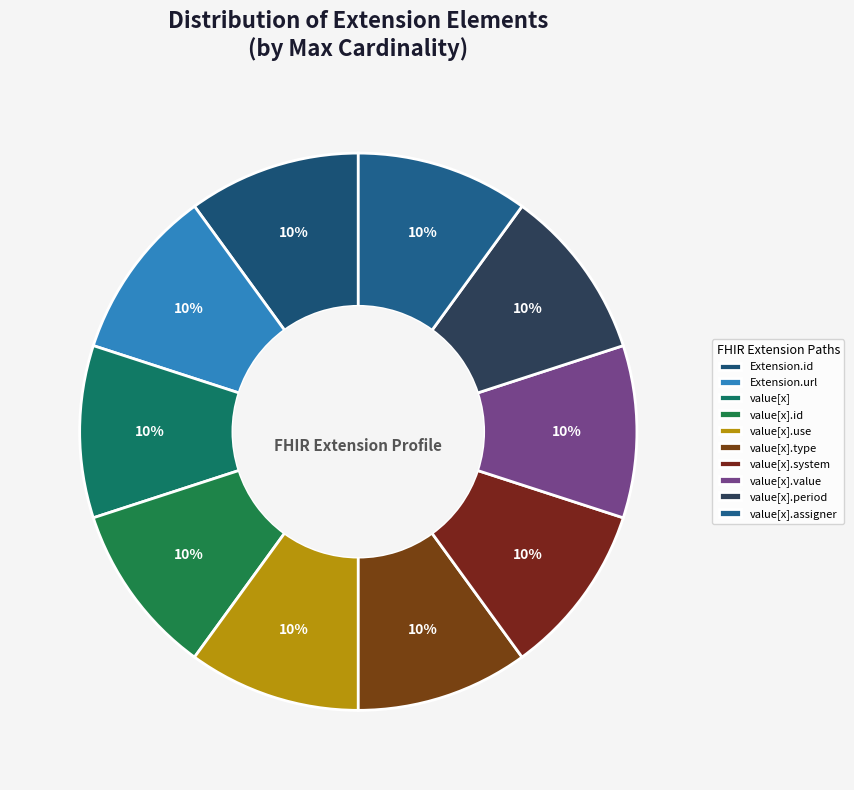

How many slices are in this pie chart?

10